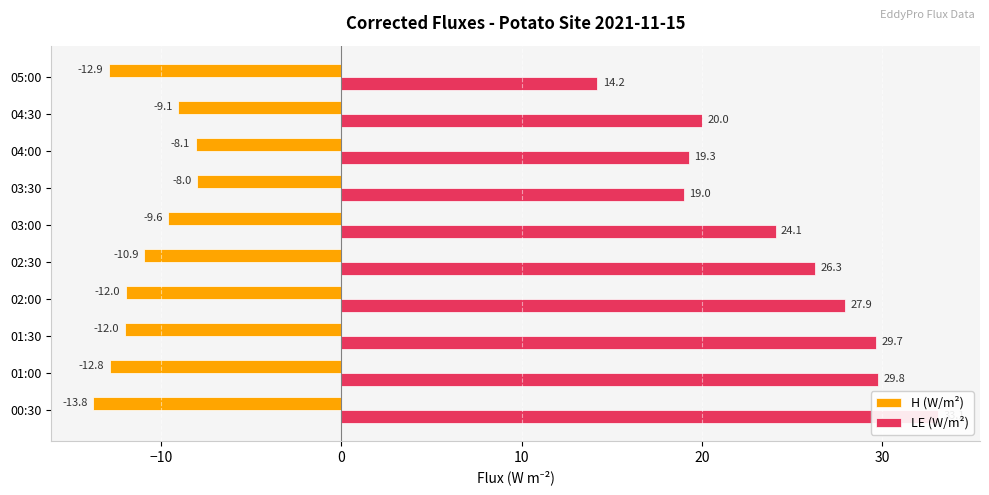

What is the value of the H (W/m²) bar at the 10th from the left?

-12.9